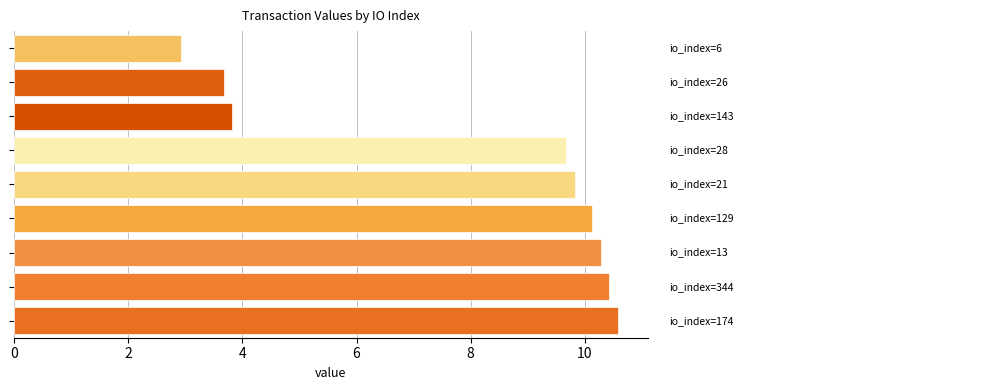

What is the average value?

7.9